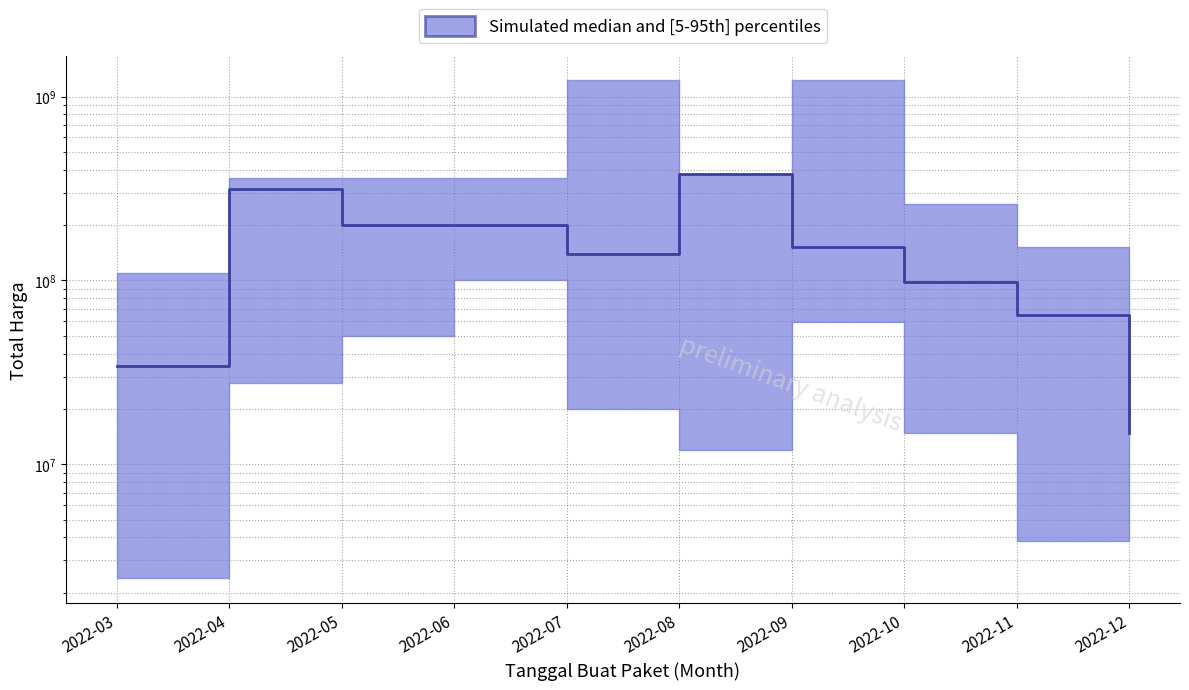

How many data points does each series have?

10